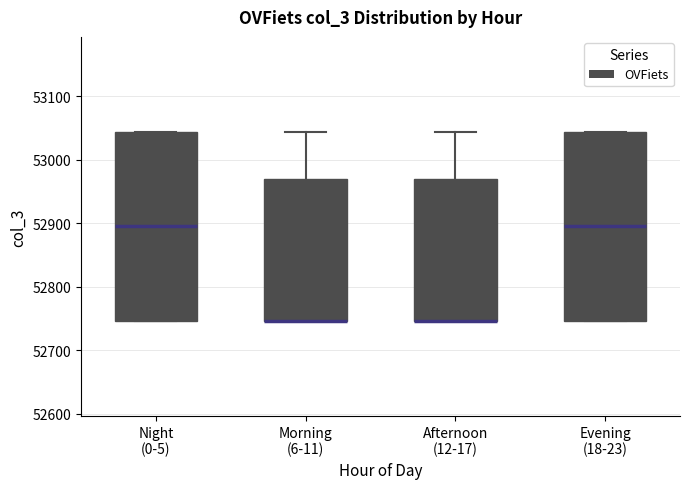

Reading left to right, read every box against the y-axis: the position of its median line, the range the box covers, and the ends of its whiskers. The values are not printed on the chart, so give them approximately, as read against the axis.

Night (0-5): median 52900, box 52750 to 53040, whiskers 52750 to 53040
Morning (6-11): median 52750 (drawn on the box's lower edge), box 52750 to 52970, whiskers 52750 to 53040
Afternoon (12-17): median 52750 (drawn on the box's lower edge), box 52750 to 52970, whiskers 52750 to 53040
Evening (18-23): median 52900, box 52750 to 53040, whiskers 52750 to 53040